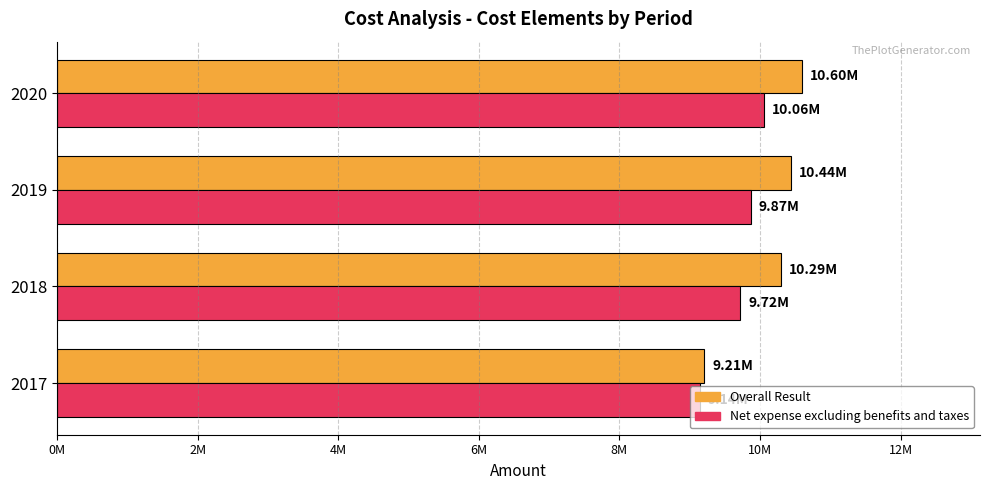

What is the sum of all Overall Result values?

40539523.5